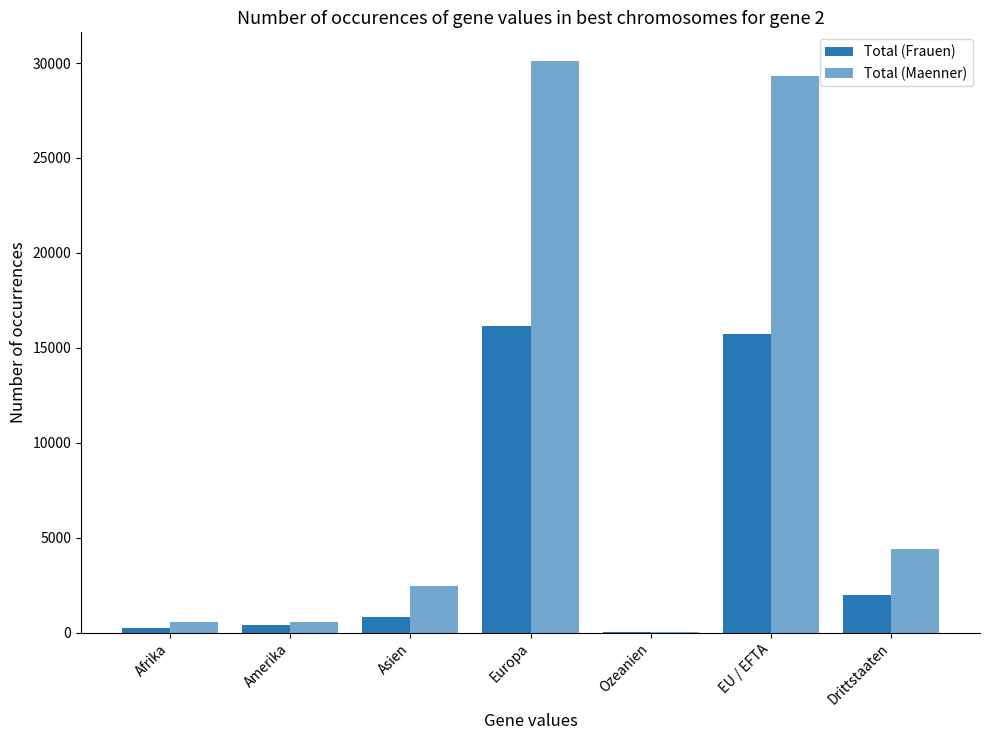

Which series has the largest total across all categories?

Total (Maenner)